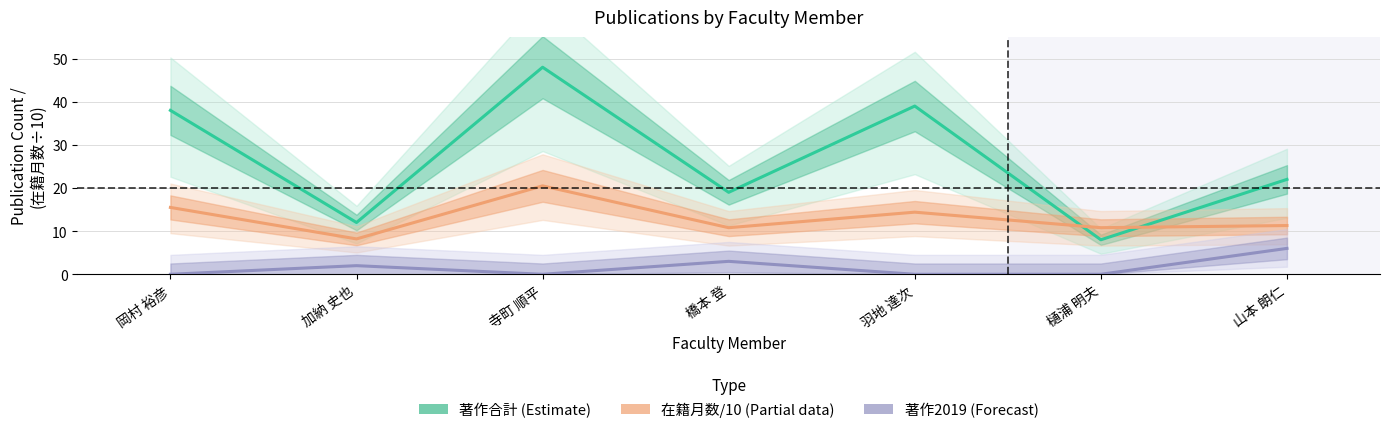

How many categories are shown in the chart?

7